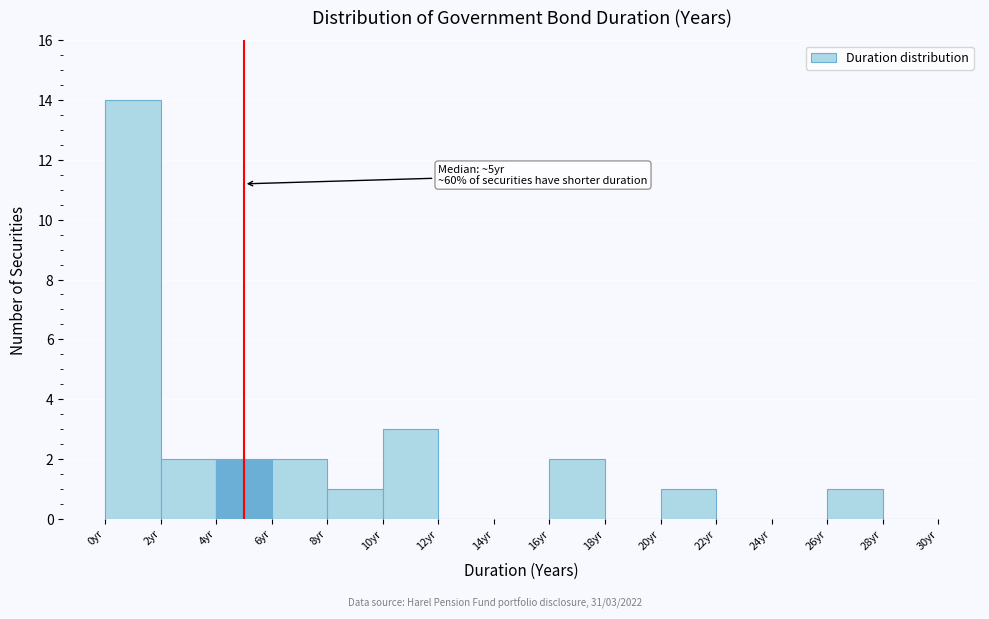

Which range on the x-axis has the tallest bar?

0 to 2